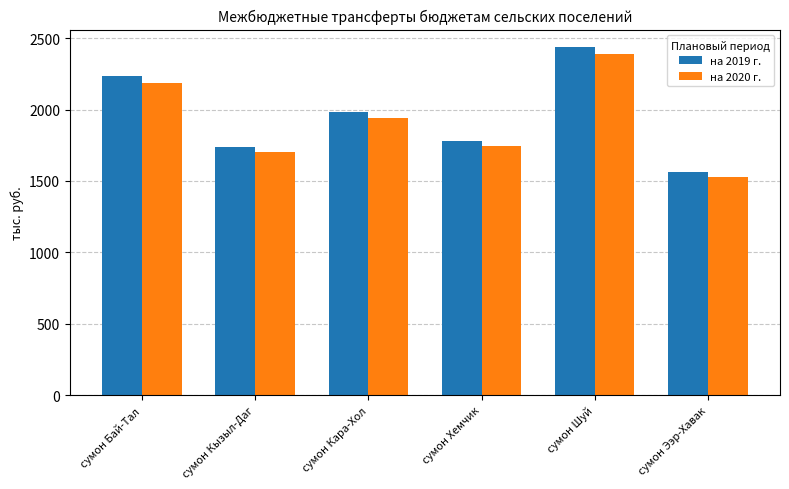

Reading left to right, extract all data points from this chart.

на 2019 г.: сумон Бай-Тал=2232.6	сумон Кызыл-Даг=1735.3	сумон Кара-Хол=1983.7	сумон Хемчик=1780.1	сумон Шуй=2438.0	сумон Ээр-Хавак=1562.2
на 2020 г.: сумон Бай-Тал=2187.6	сумон Кызыл-Даг=1700.3	сумон Кара-Хол=1943.7	сумон Хемчик=1744.2	сумон Шуй=2388.8	сумон Ээр-Хавак=1530.6